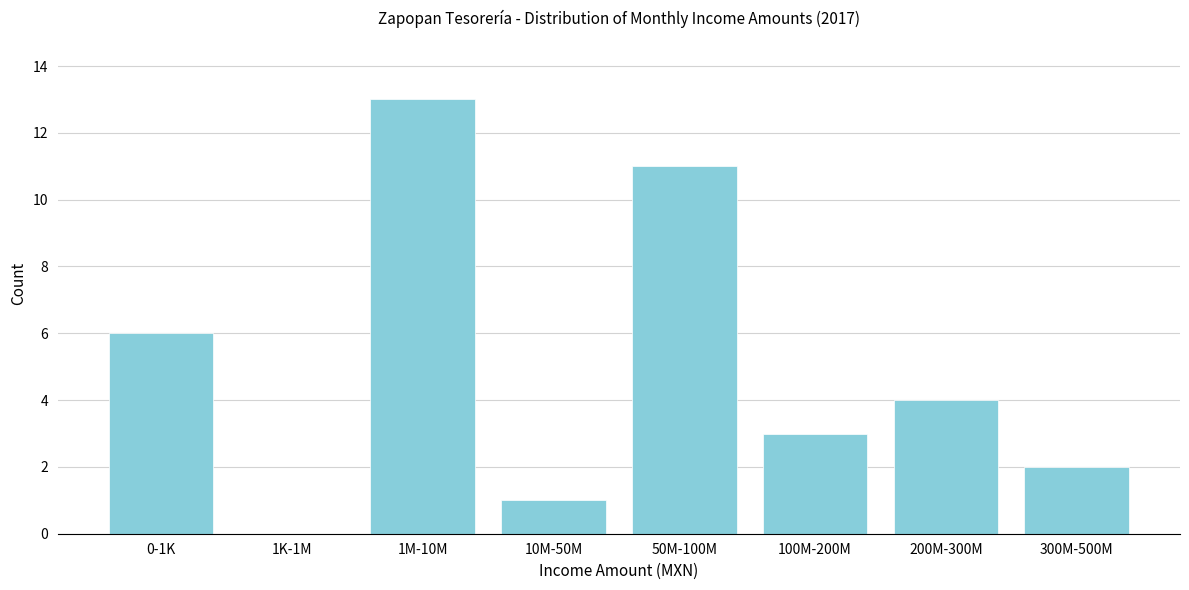

Reading right to left, transcribe all the data shown in this chart.

300M-500M=2	200M-300M=4	100M-200M=3	50M-100M=11	10M-50M=1	1M-10M=13	1K-1M=0	0-1K=6